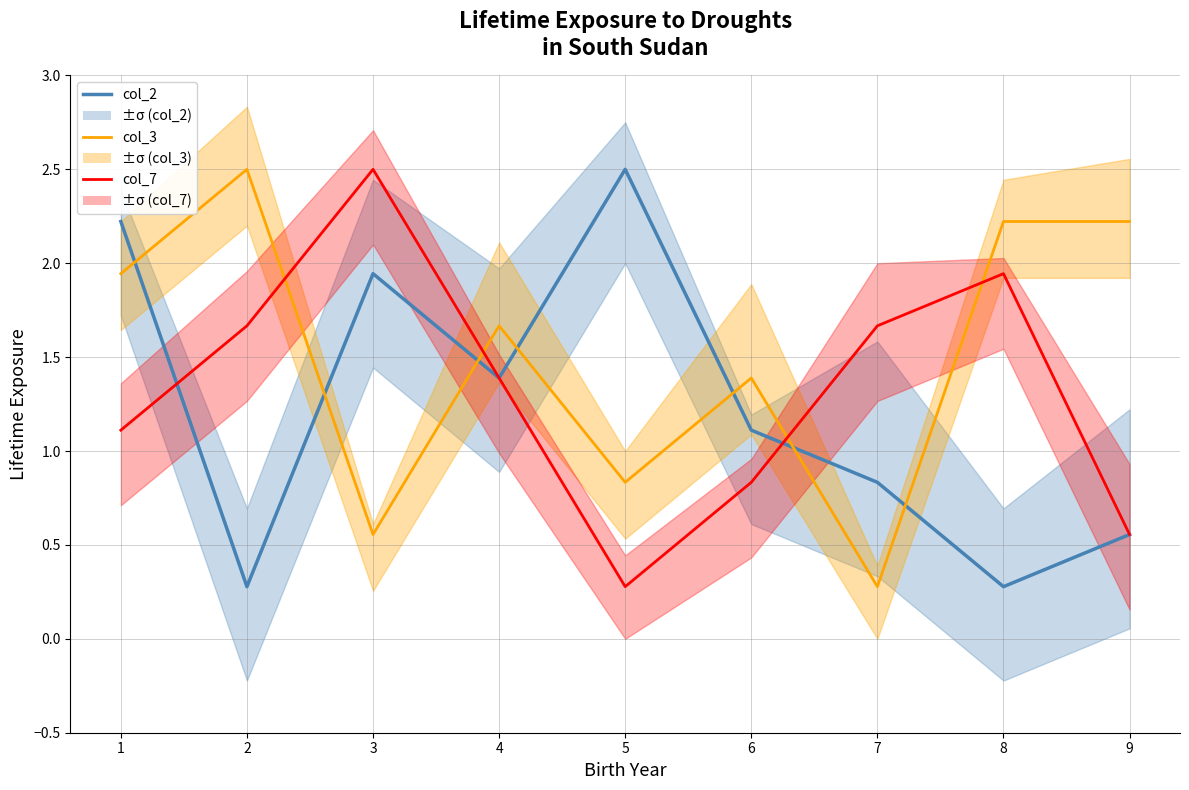

How many values in the col_2 line series are below 1?

4